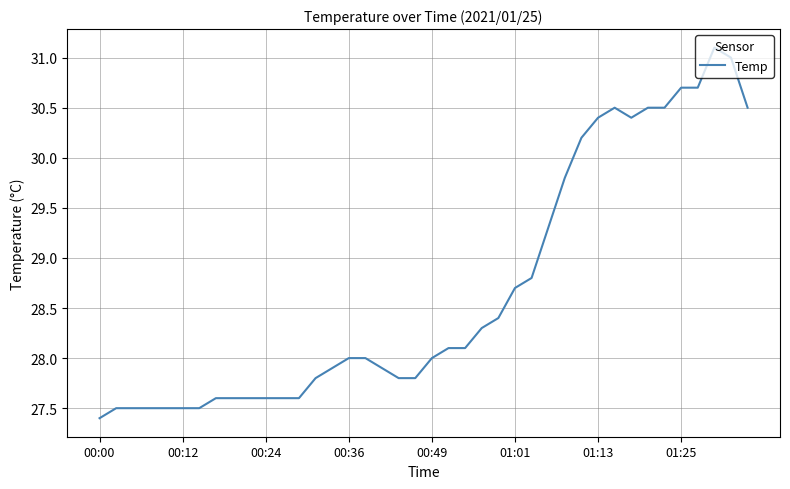

Reading right to left, list all the values displayed in this chart.

30.5	31.0	31.1	30.7	30.7	30.5	30.5	30.4	30.5	30.4	30.2	29.8	29.3	28.8	28.7	28.4	28.3	28.1	28.1	28.0	27.8	27.8	27.9	28.0	28.0	27.9	27.8	27.6	27.6	27.6	27.6	27.6	27.6	27.5	27.5	27.5	27.5	27.5	27.5	27.4